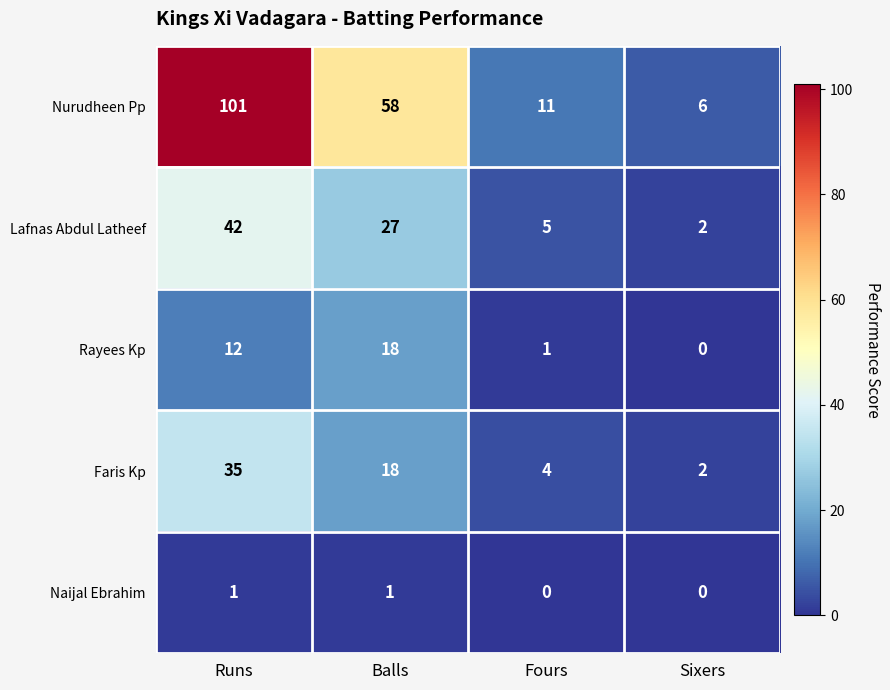

What is the highest value of the Lafnas Abdul Latheef series?

42